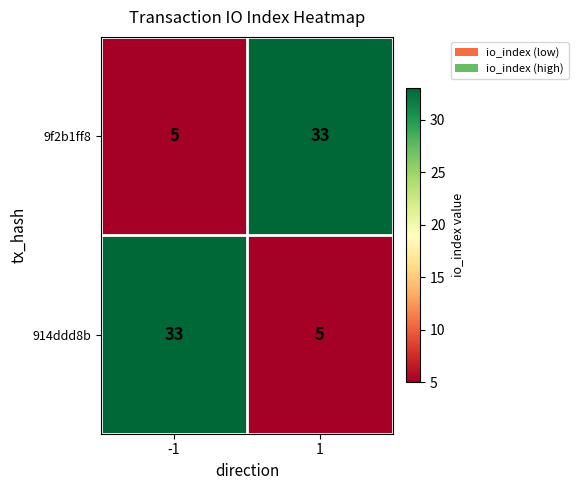

What is the maximum value shown in the chart?

33